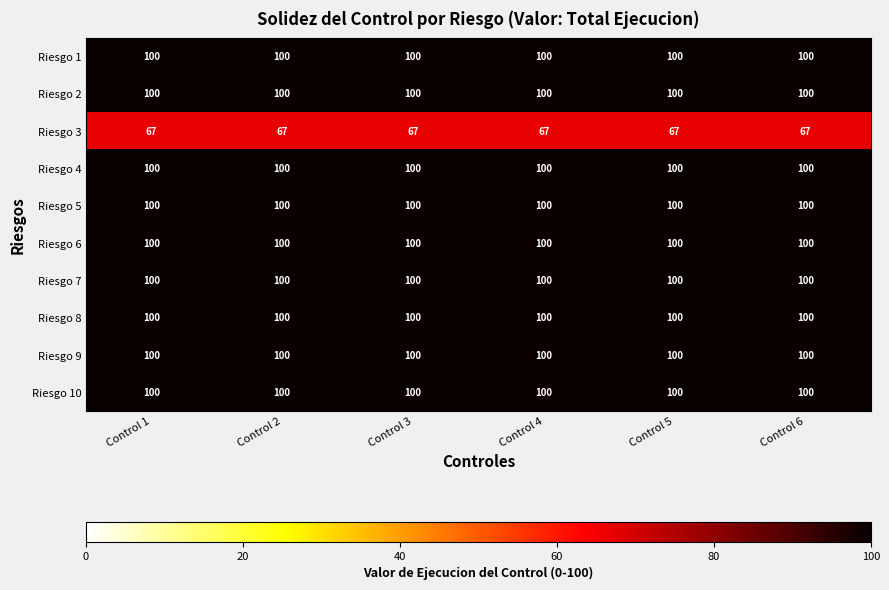

What is the spread (max minus min) of values at Control 1?

33